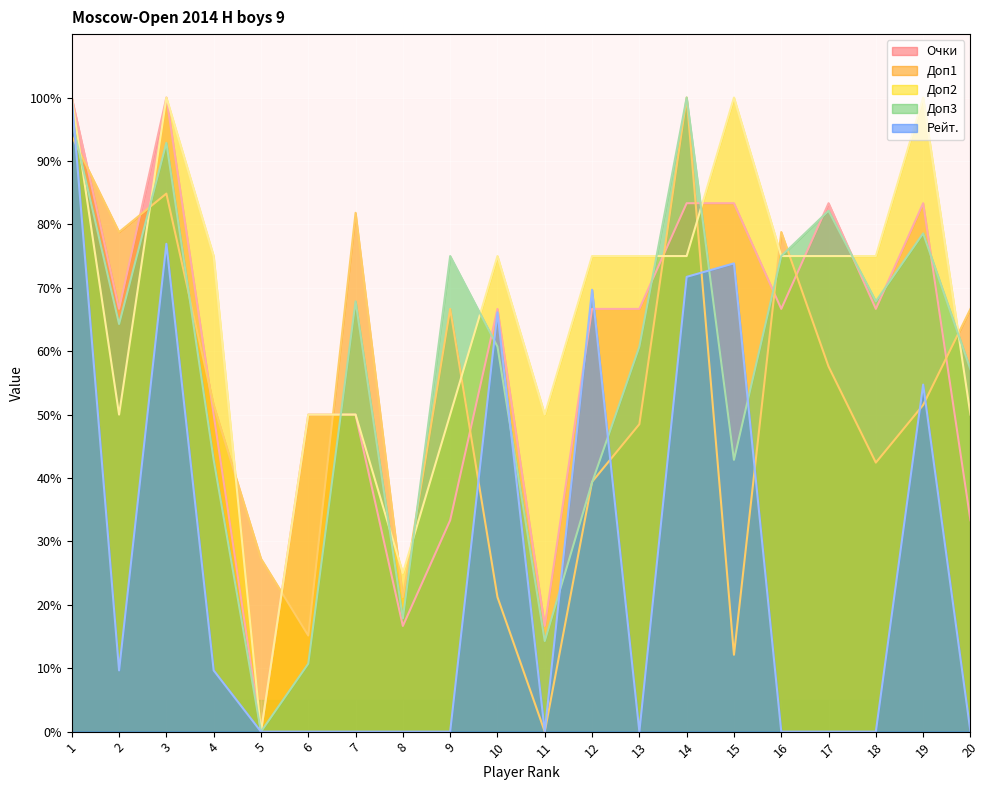

Which series has the largest range (max minus min)?

Рейт.